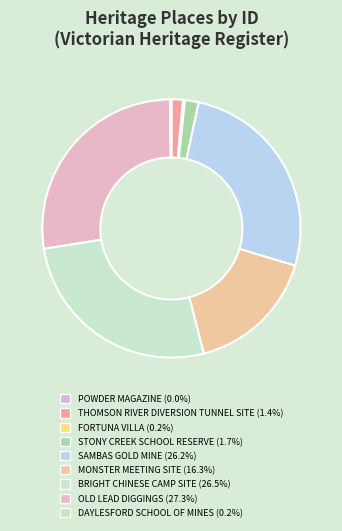

To the nearest percent, what portion does OLD LEAD DIGGINGS represent?

27%